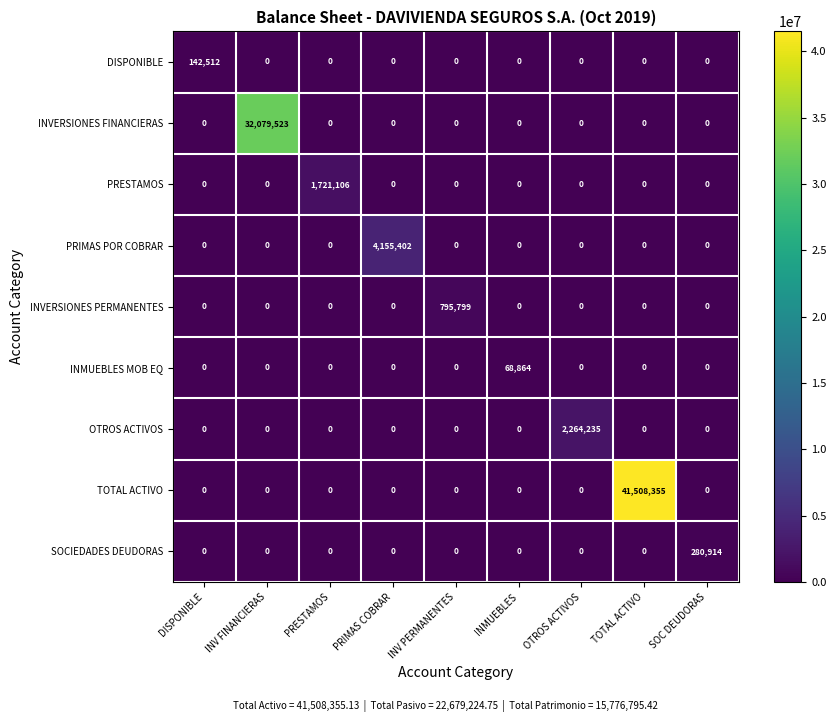

What is the maximum value for INMUEBLES MOB EQ?

68864